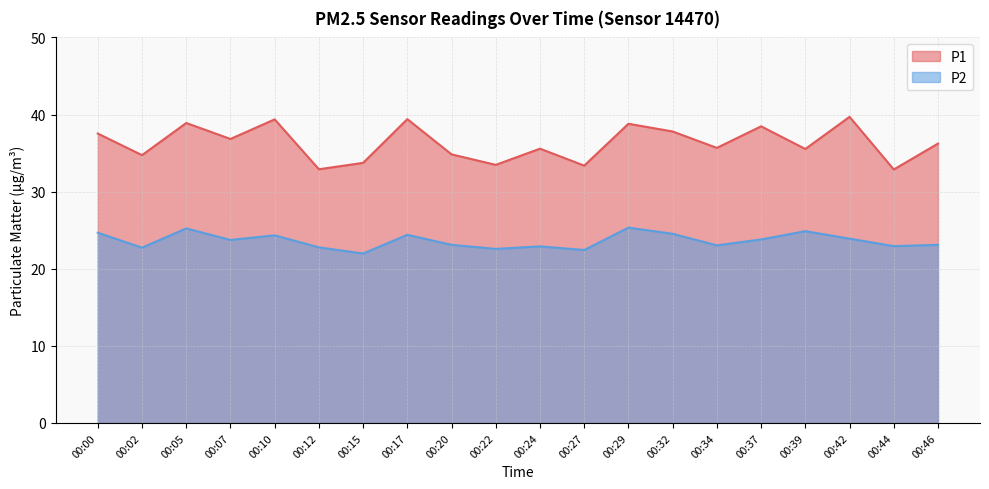

At which label does P1 reach its peak?

00:42